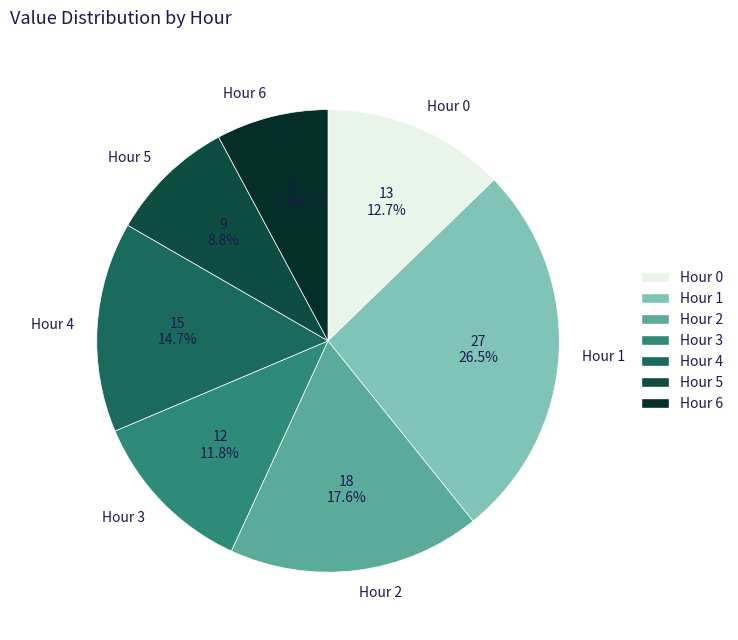

How many slices are in this pie chart?

7